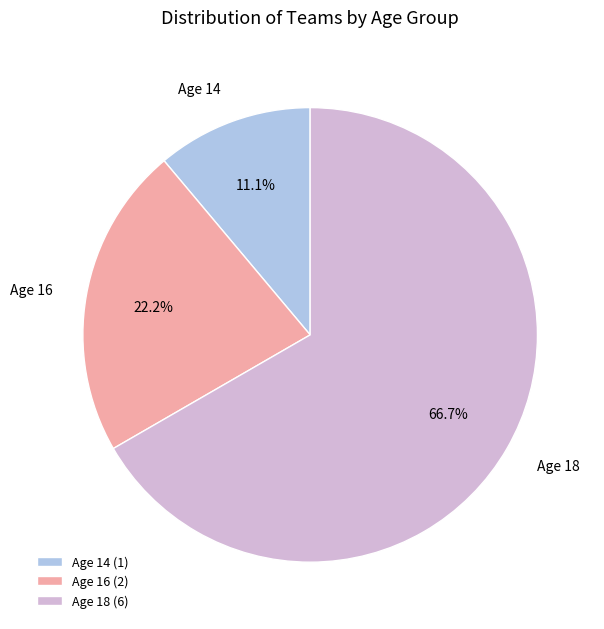

Approximately how many times larger is the value at Age 18 compared to Age 14?

6.0